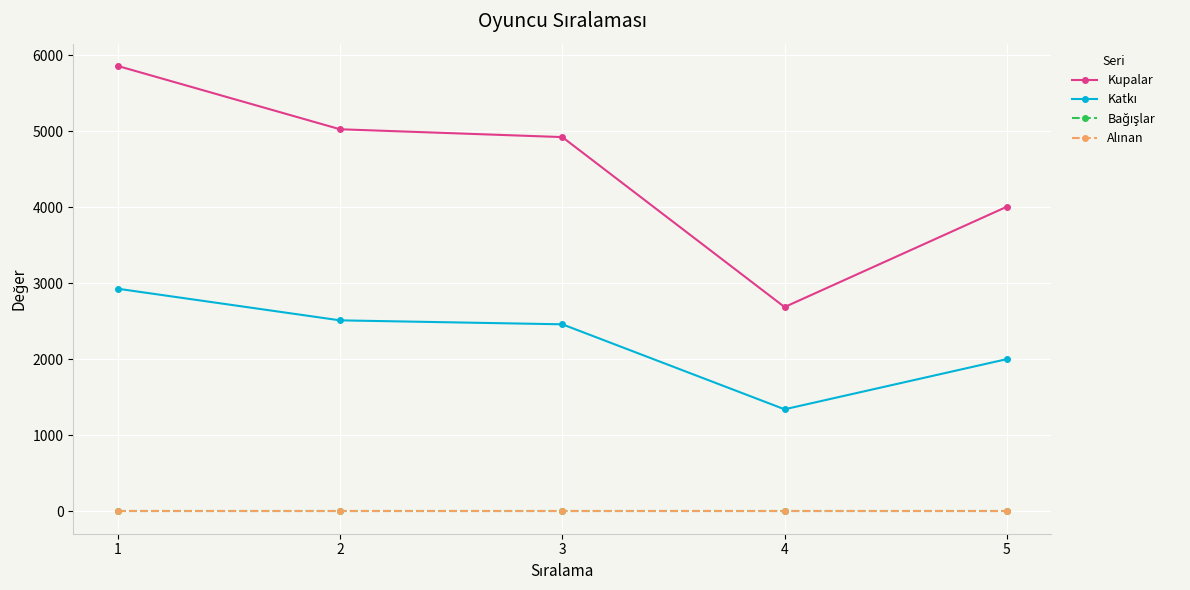

Does the chart have visible grid lines?

Yes